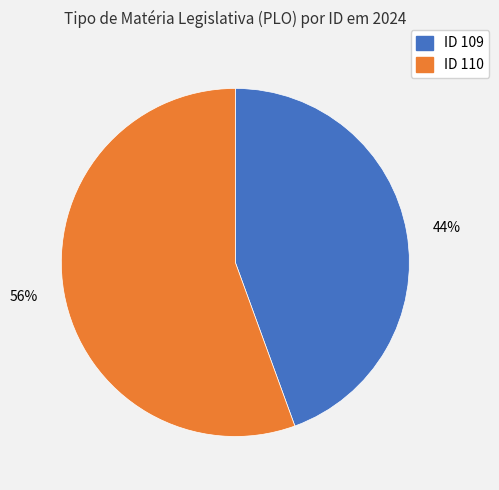

Rank the categories by value from highest to lowest.

56%, 44%